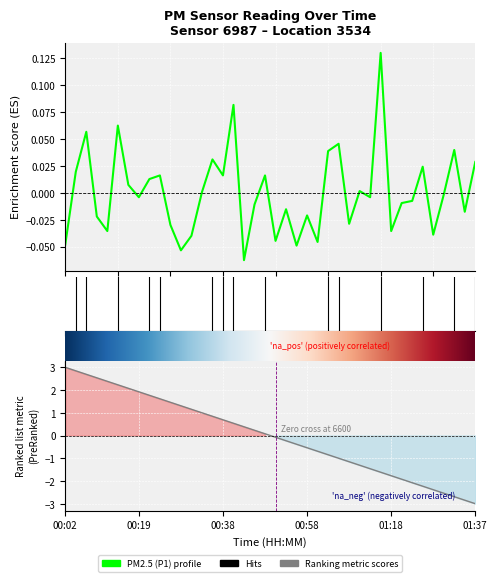

Which has a higher value, 20 or 35?

35